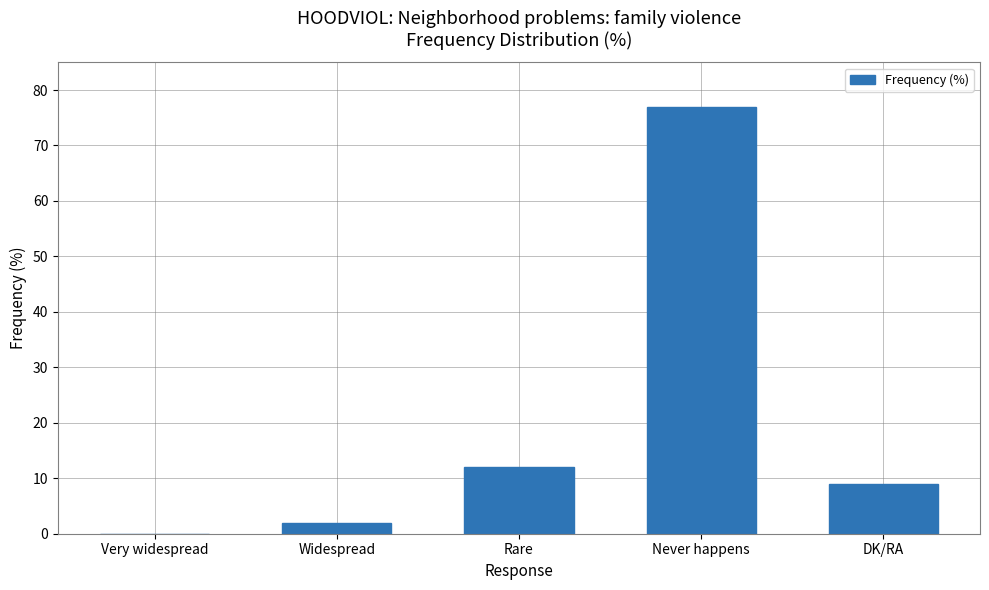

What is the sum of all values?

100